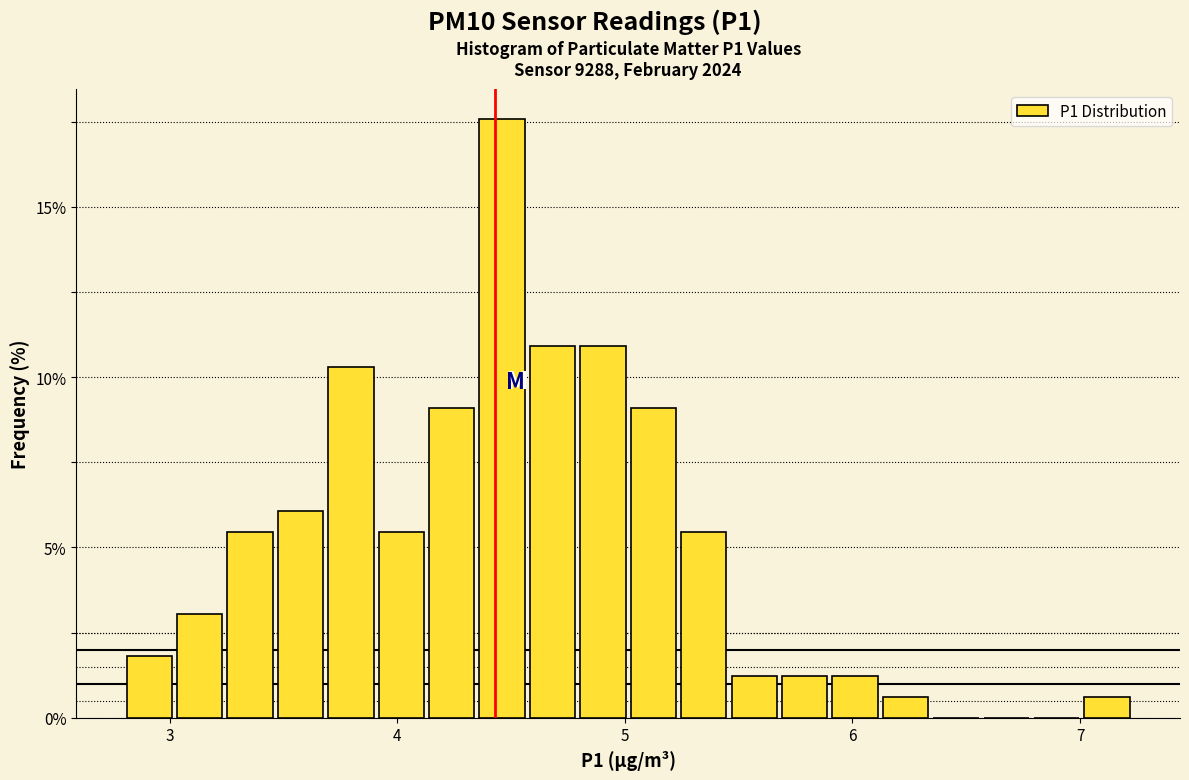

Around what value on the x-axis is the tallest bar? Give the approximate position of its centre, as read against the axis.

4.5